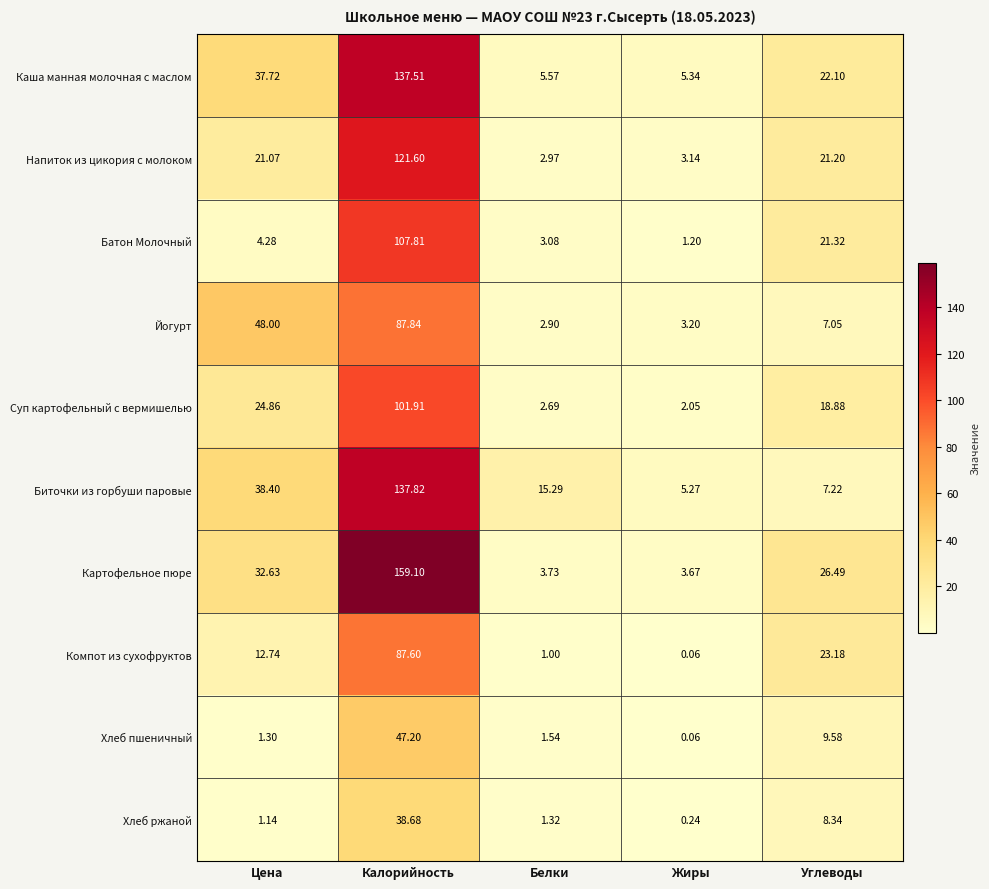

At which label does Йогурт reach its minimum?

Белки